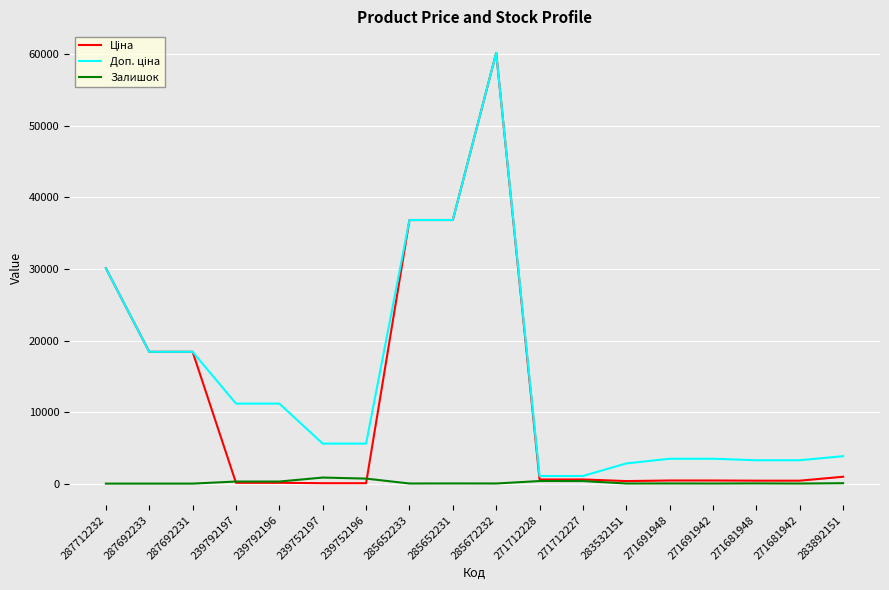

How many series are shown in this chart?

3